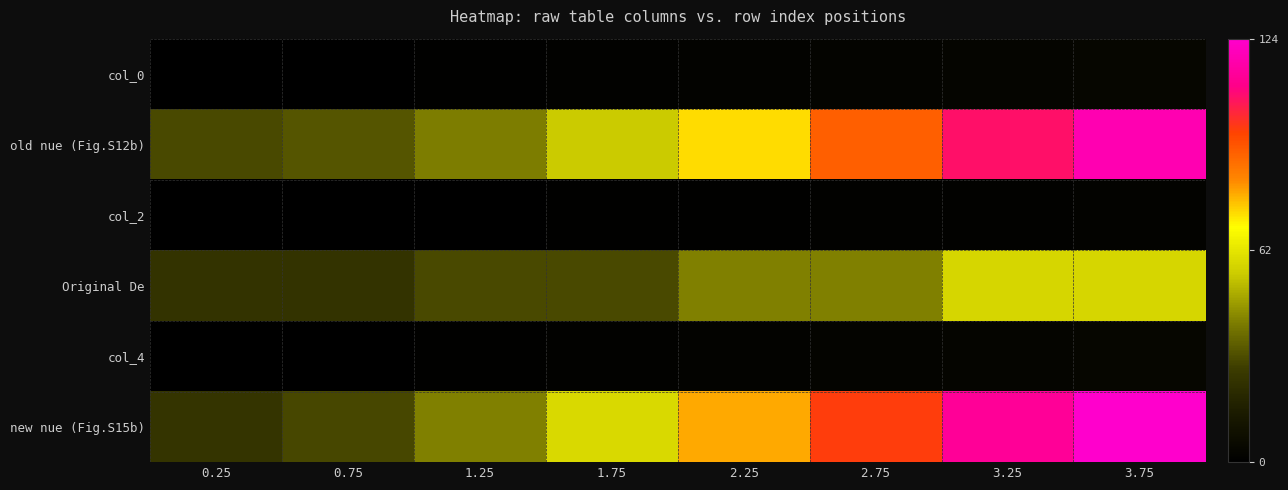

List the series in order of their peak value, highest first.

new nue (Fig.S15b), old nue (Fig.S12b), Original De, col_0, col_4, col_2